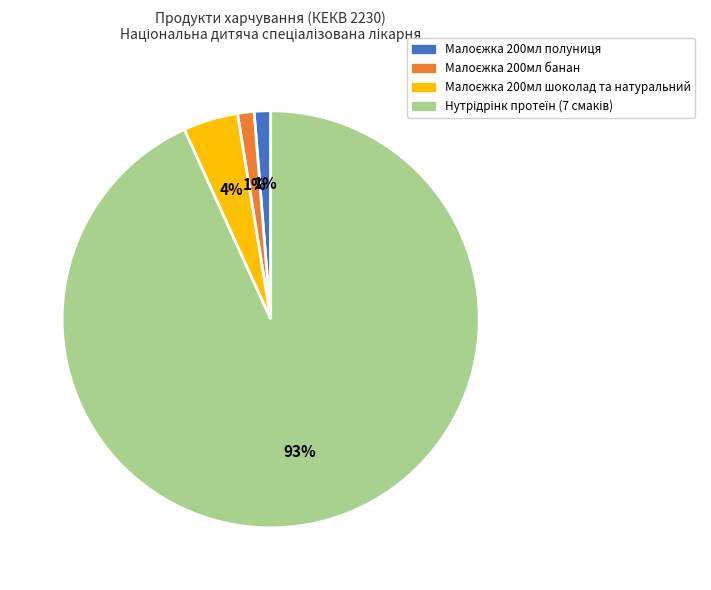

To the nearest percent, what is the average slice percentage?

25%